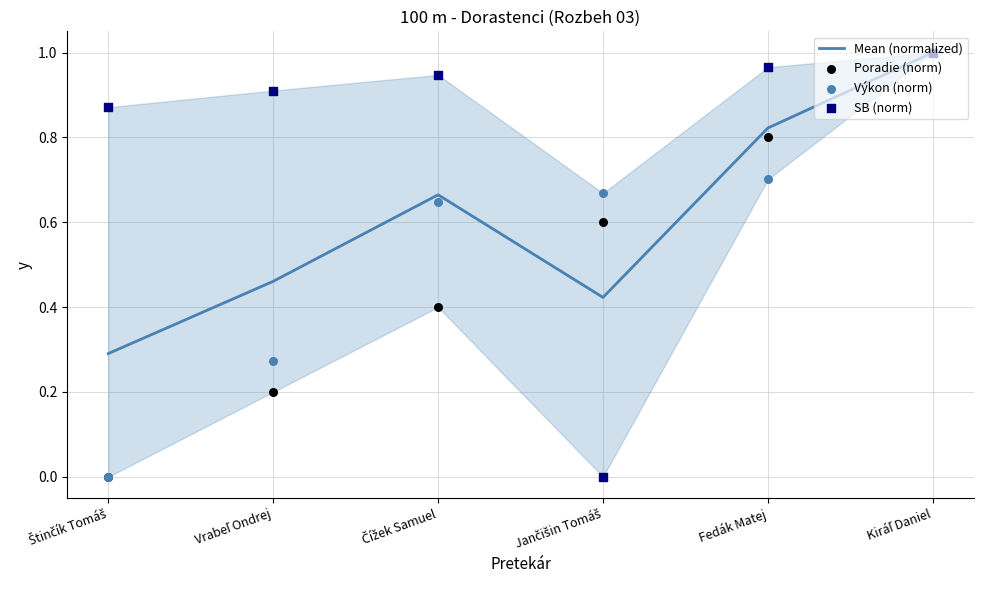

Which series reaches the maximum Y coordinate?

Mean (normalized)